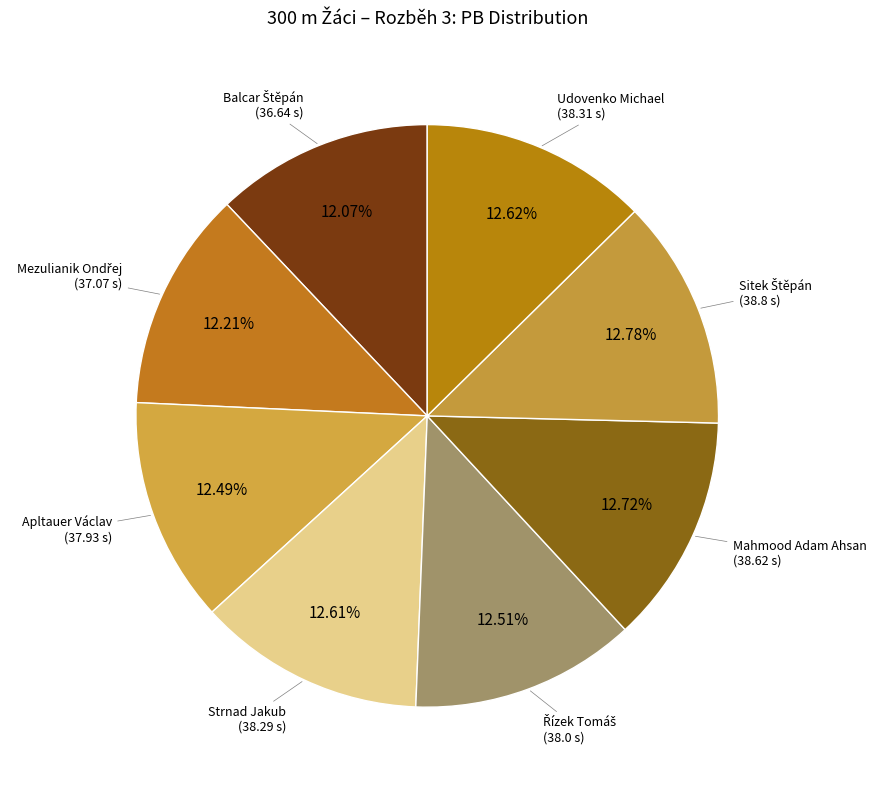

Count the number of slices in the pie.

8